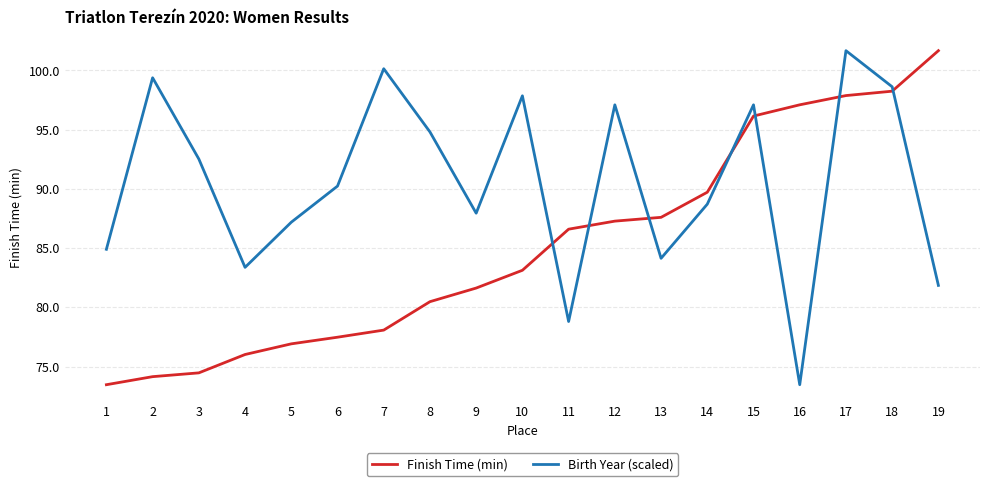

List the series in order of their overall mean, highest first.

Birth Year (scaled), Finish Time (min)